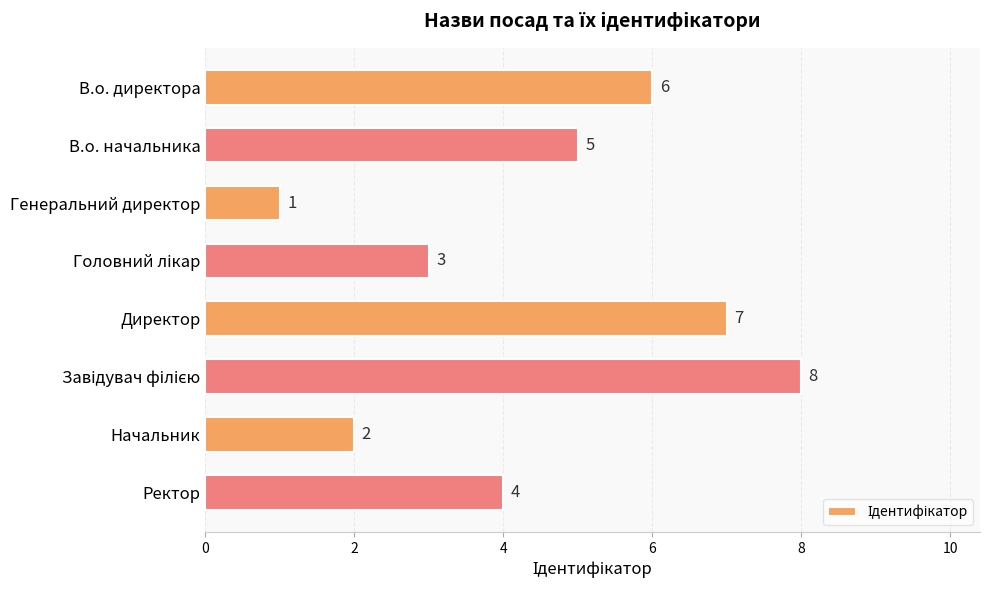

What is the difference between the maximum and minimum values?

7